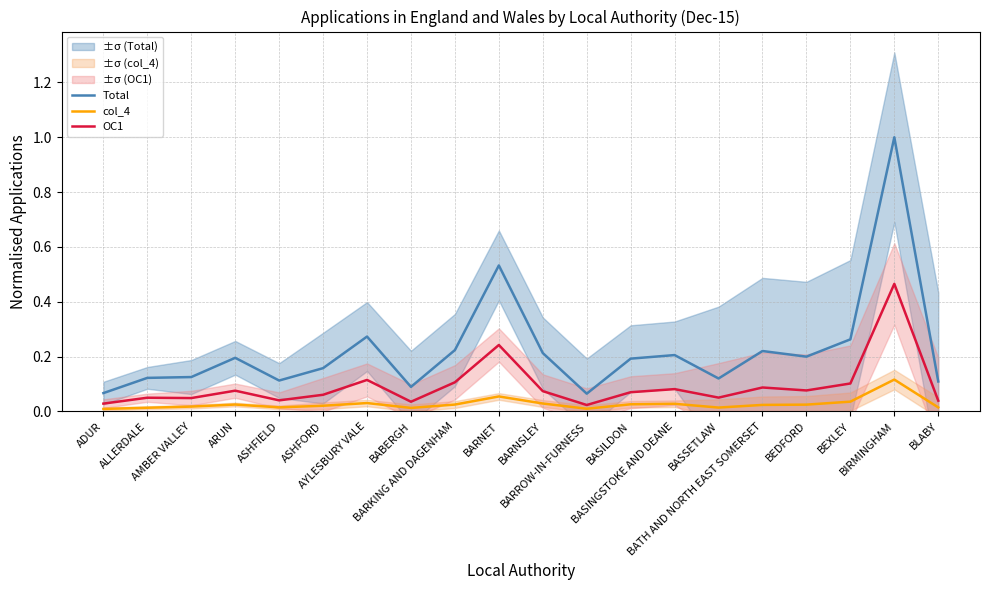

What is the difference between the second highest and minimum values in the Total series?

0.5